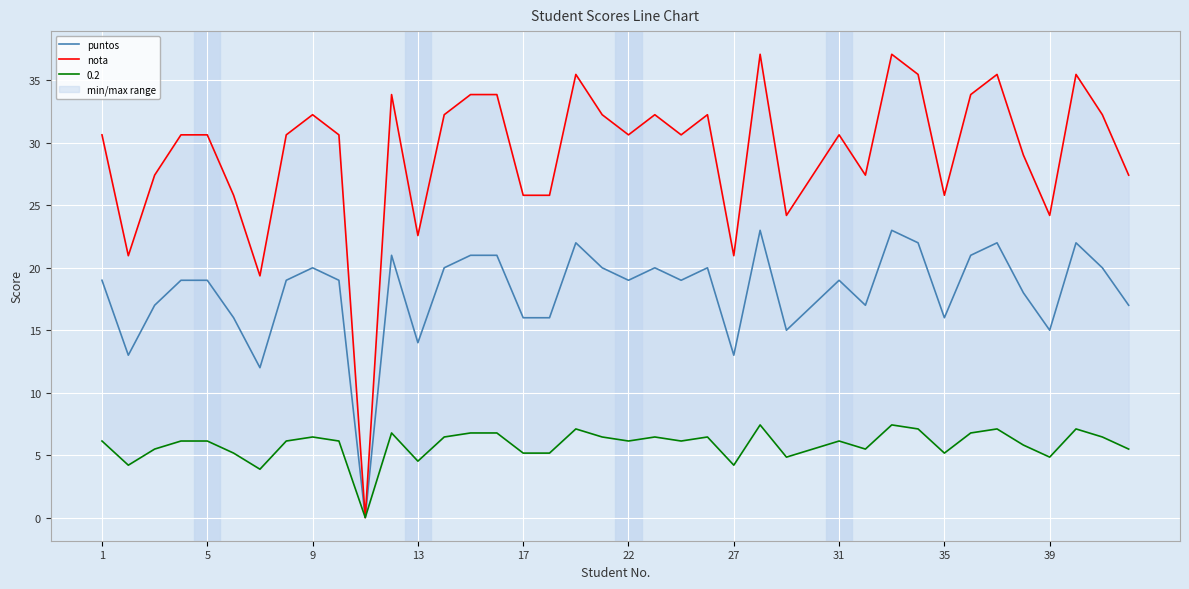

The value of puntos at 13 is 14. True or false?

True